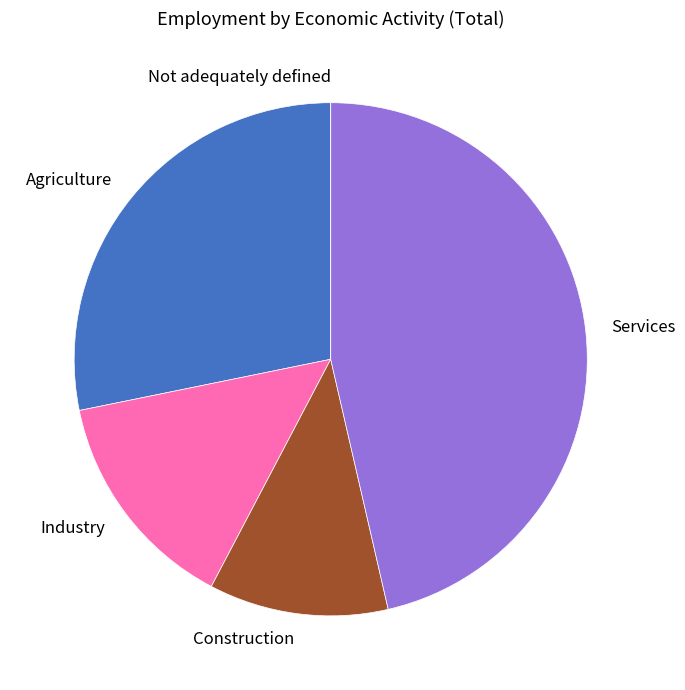

Which slice is the largest?

Services